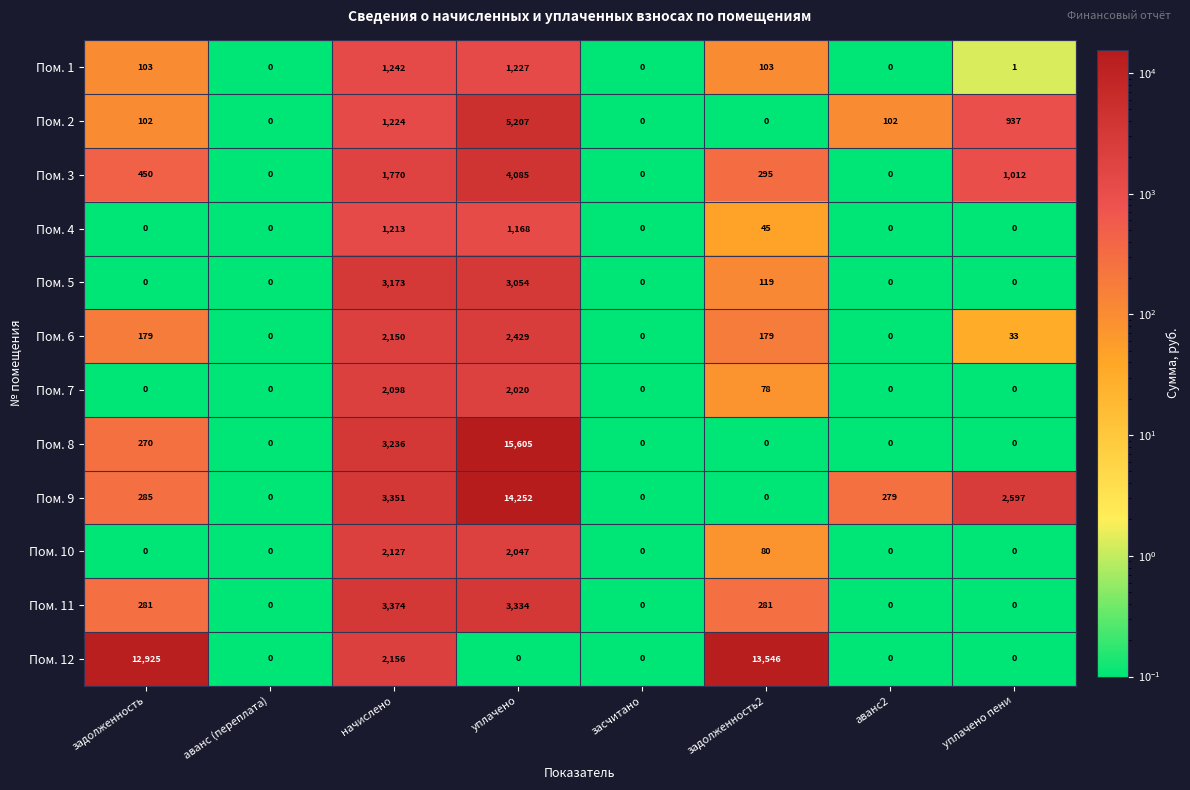

The value of Пом. 2 at уплачено пени is 937. True or false?

True